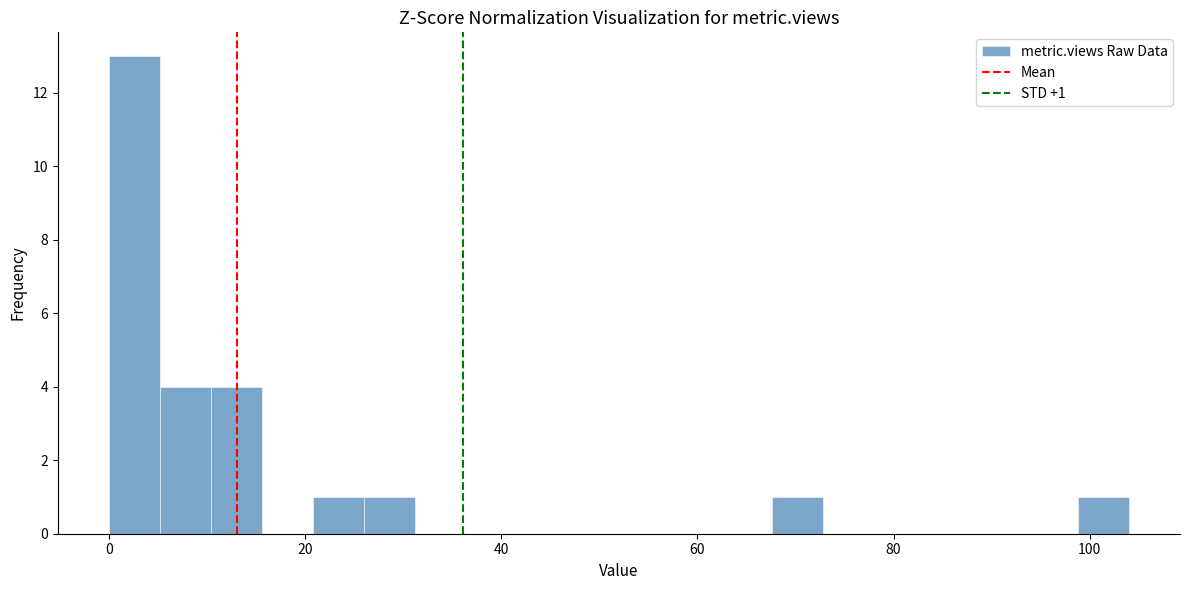

Around what value on the x-axis is the tallest bar? Give the approximate position of its centre, as read against the axis.

2